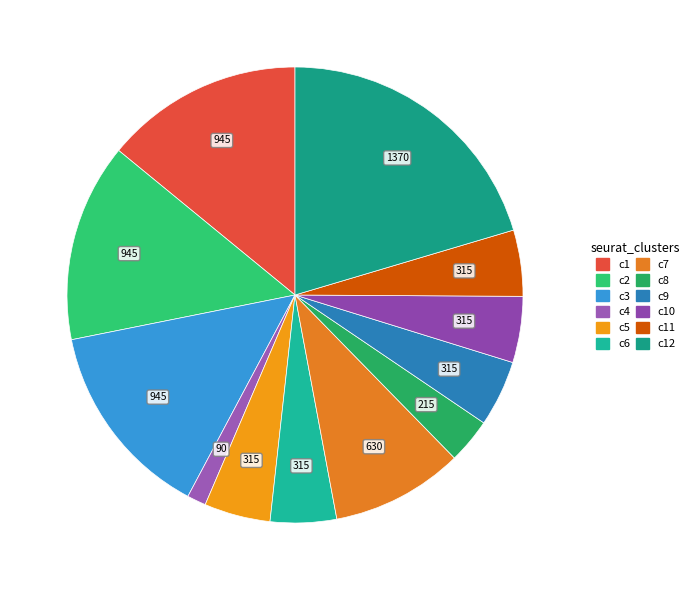

Does any single category account for the majority?

No